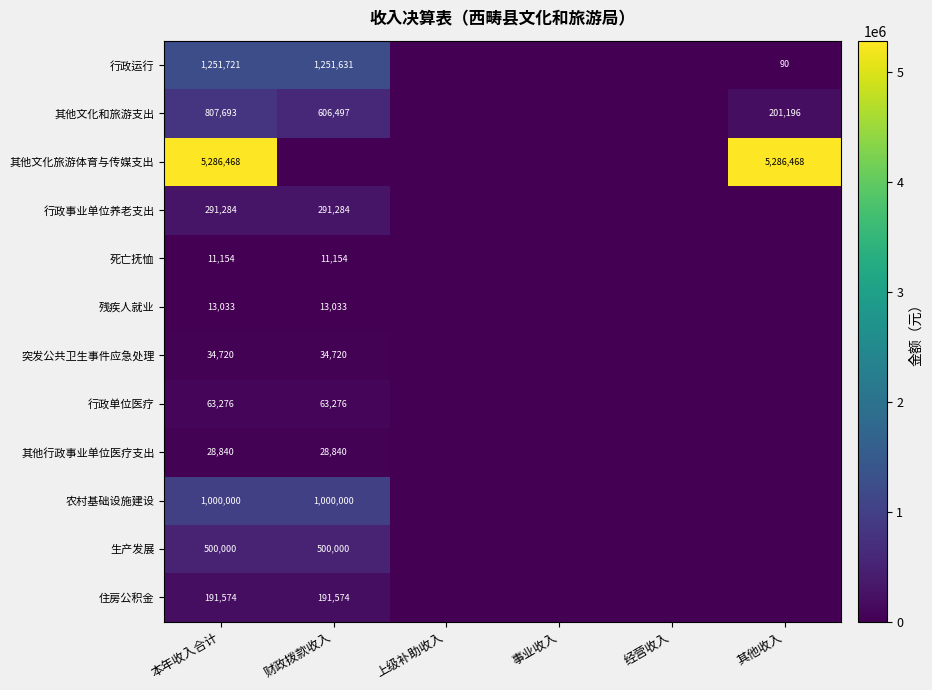

At which category does the chart reach its peak across all series?

本年收入合计